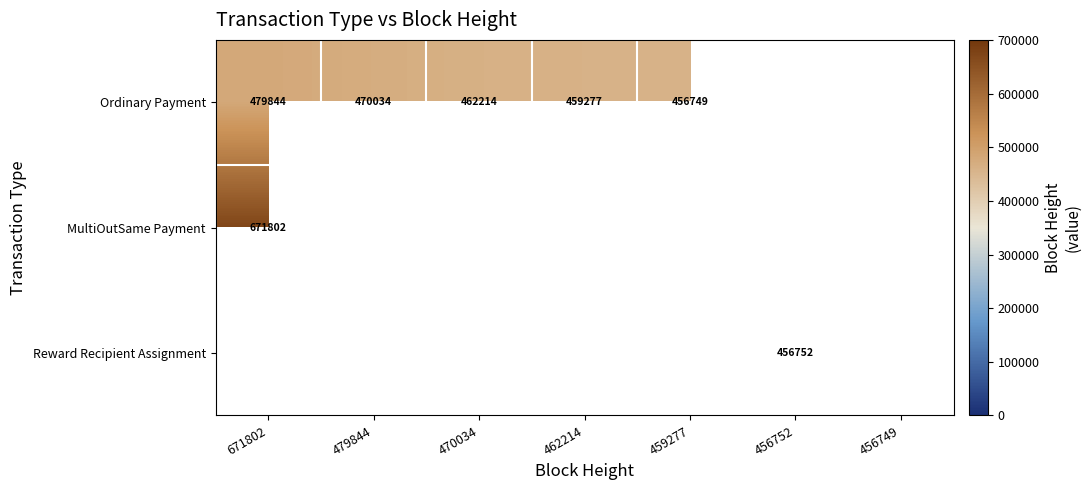

What is the difference between the Ordinary Payment values at 459277 and 462214?

2528